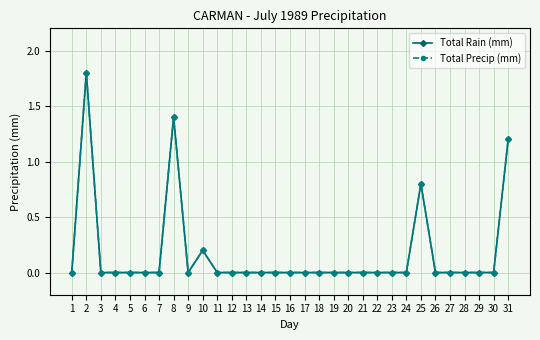

Which series has the largest total across all categories?

Total Rain (mm)